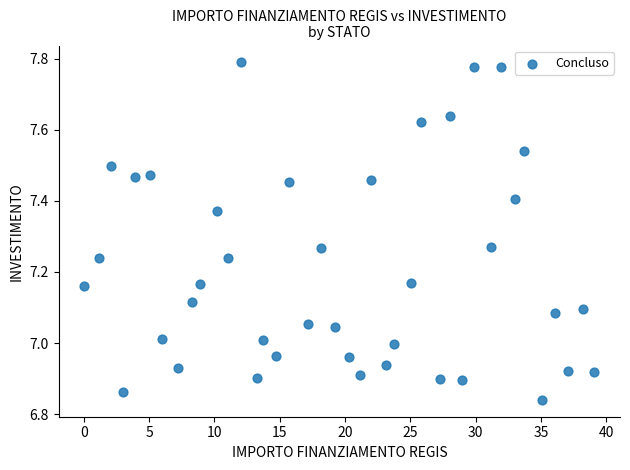

What is the range of X values (max minus min)?

39.1